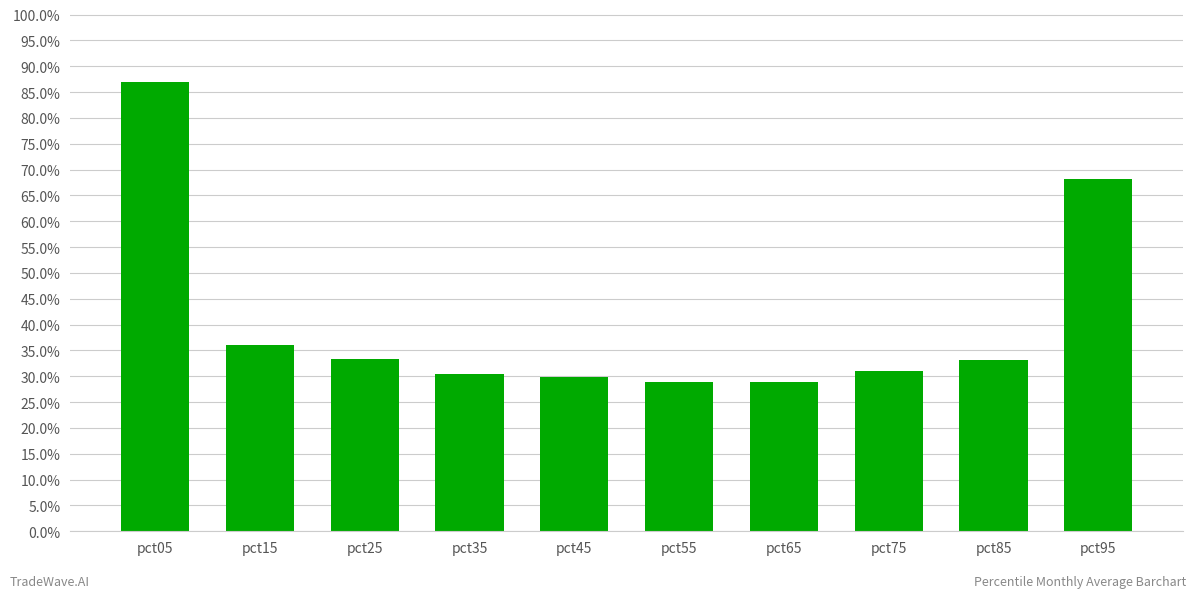

What is the difference between the maximum and minimum values?

0.6